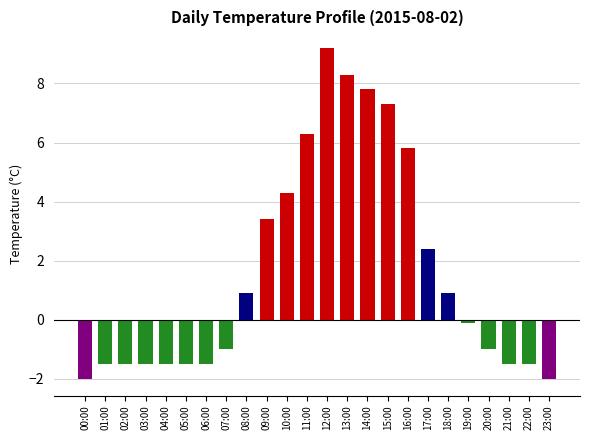

Which has a higher value, 14:00 or 02:00?

14:00